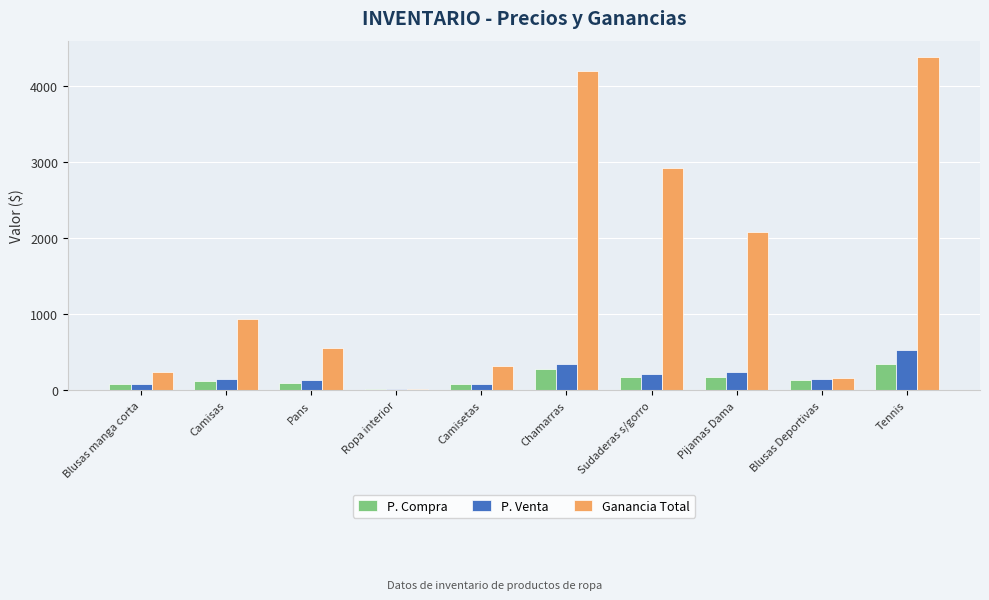

Does the chart contain stacked bars?

No